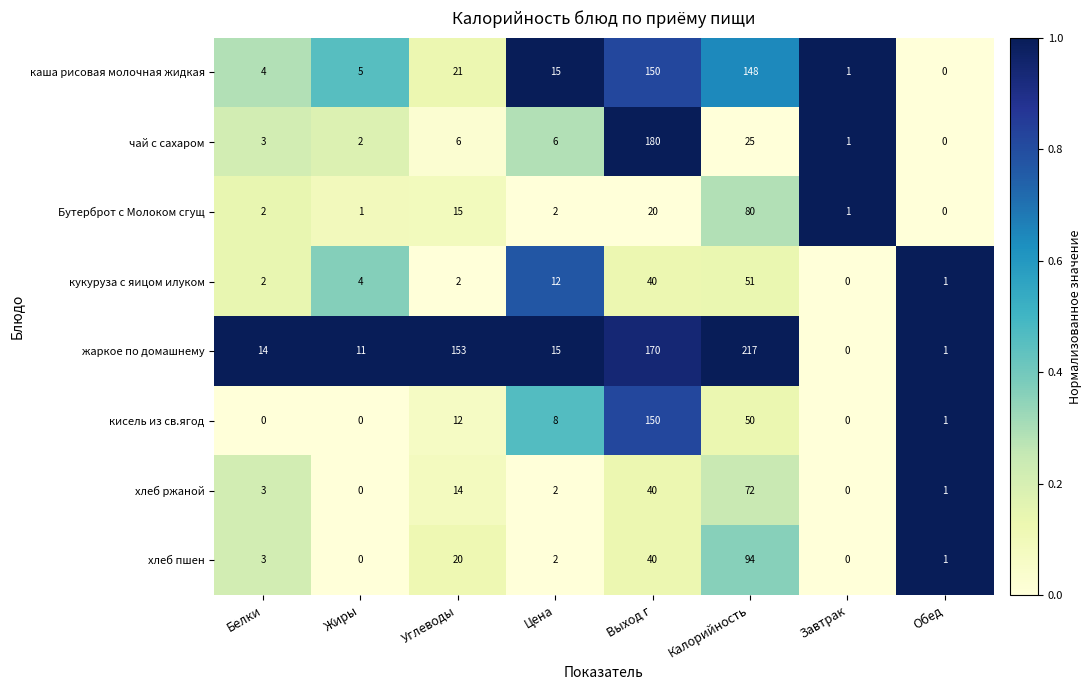

True or false: кукуруза с яицом илуком has a value of 2 at Углеводы.

True